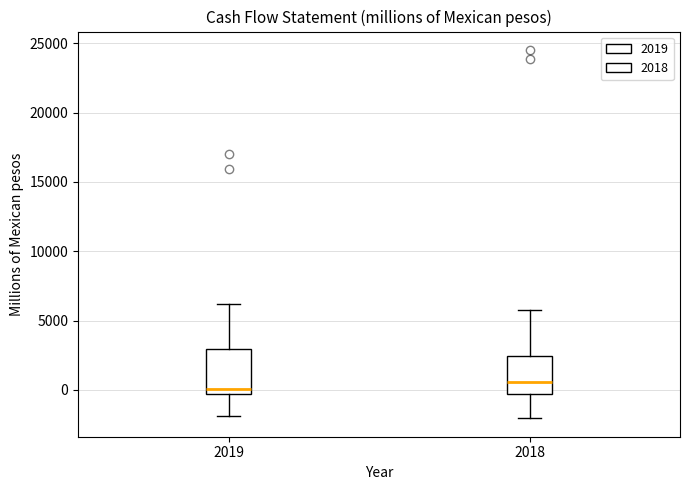

Reading left to right, read every box against the y-axis: the position of its median line, the range the box covers, and the ends of its whiskers. The values are not printed on the chart, so give them approximately, as read against the axis.

2019: median 0, box -500 to 3000, whiskers -2000 to 6000
2018: median 500, box -500 to 2500, whiskers -2000 to 5500